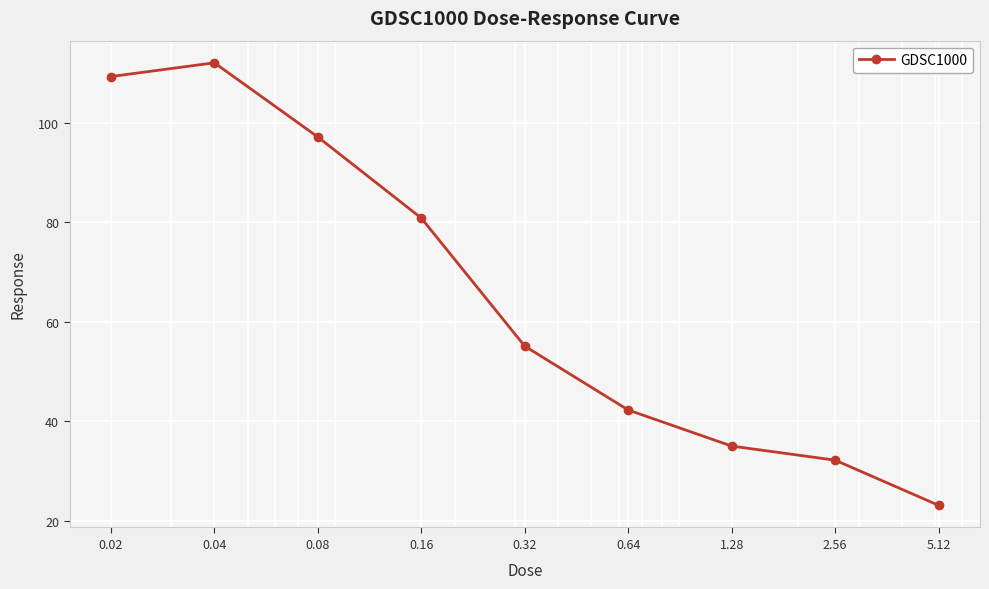

What is the value of the 3rd point from the left?

97.1